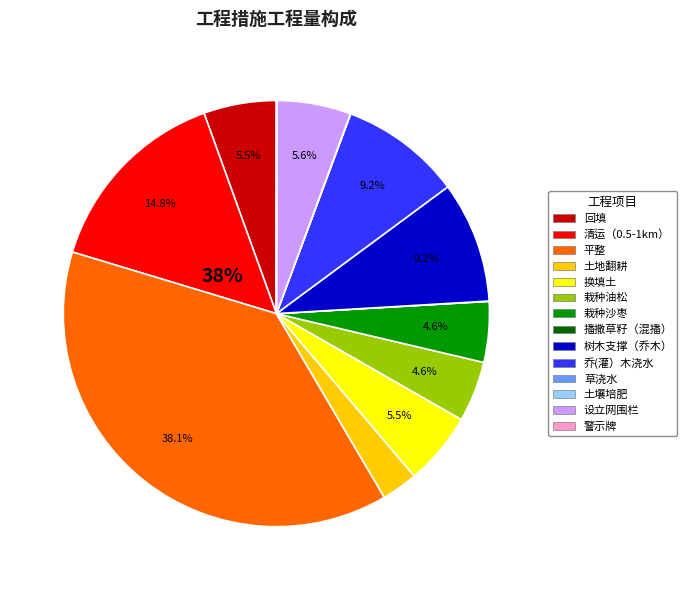

What is the change in value from 清运（0.5-1km） to 栽种油松?

-3857.2